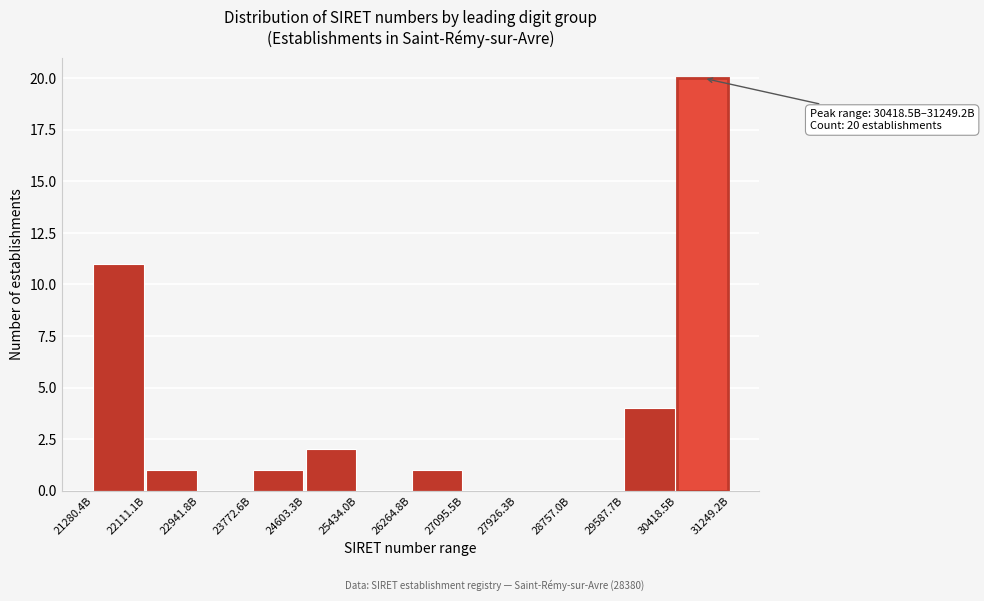

Reading right to left, what are all the values shown in this chart?

30418.5B=20	29587.7B=4	28757.0B=0	27926.3B=0	27095.5B=0	26264.8B=1	25434.0B=0	24603.3B=2	23772.6B=1	22941.8B=0	22111.1B=1	21280.4B=11